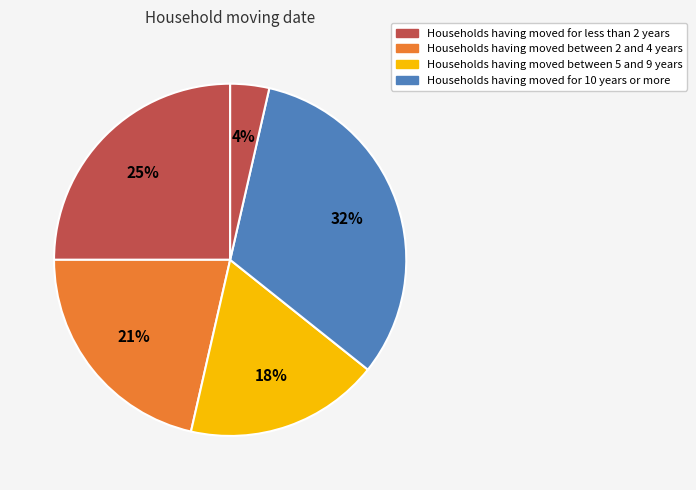

How many slices are in this pie chart?

5